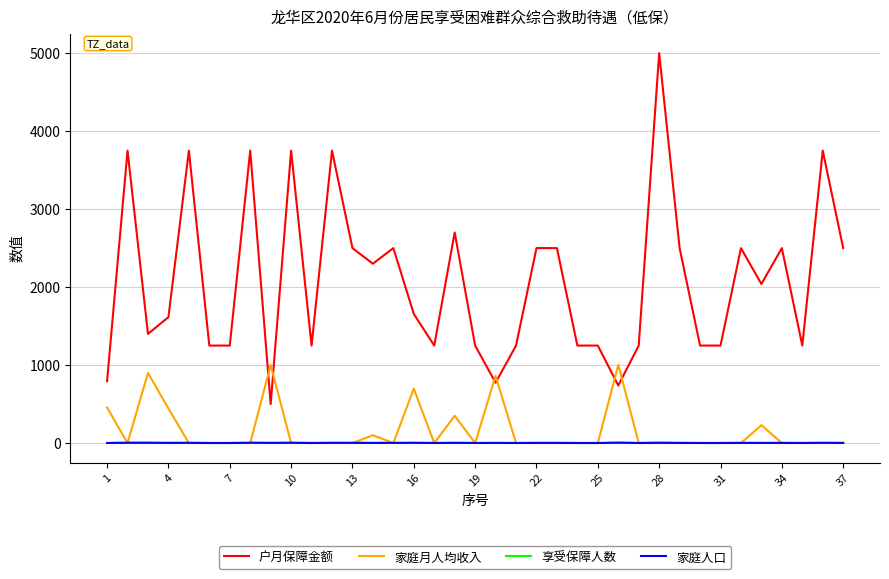

Which series has the widest spread of values?

户月保障金额